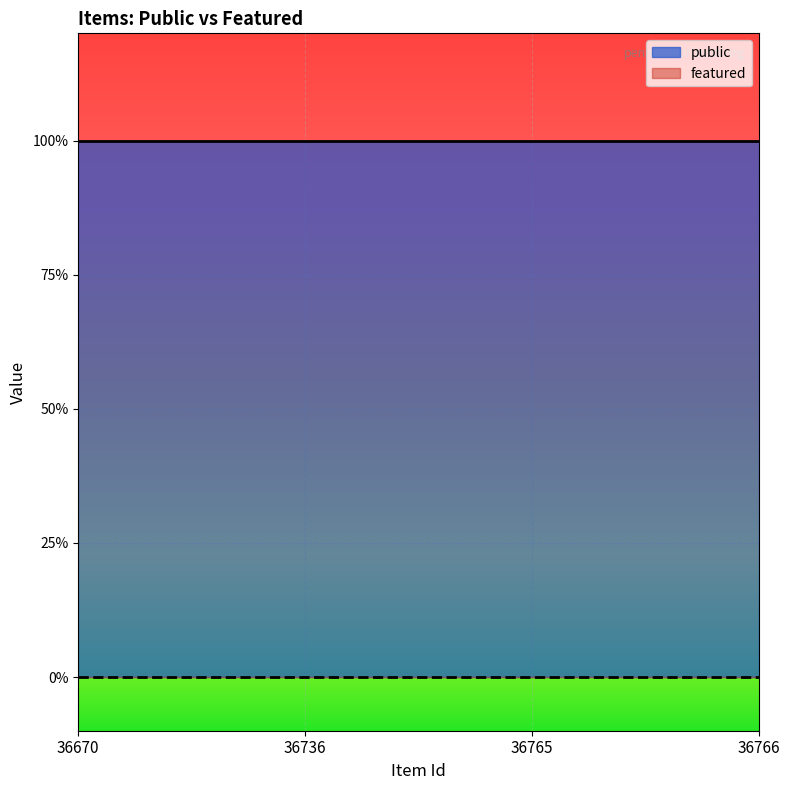

The value of public at 36670 is 1. True or false?

True